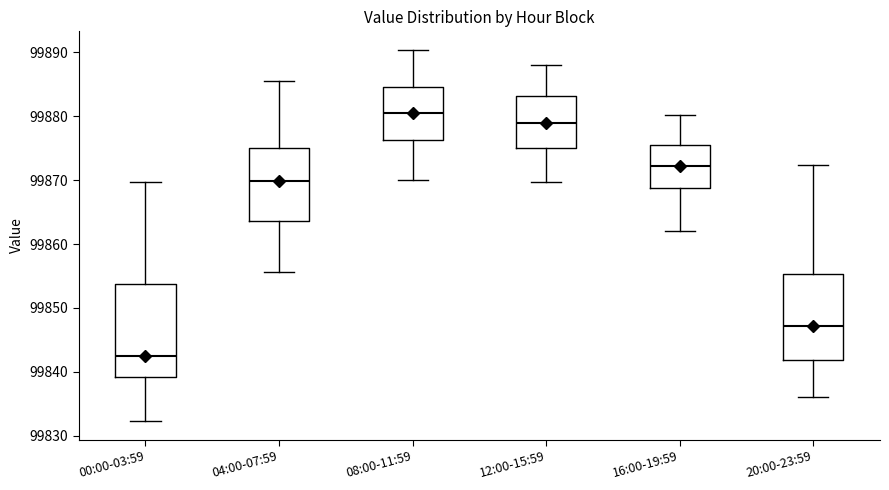

Where is the upper edge of the box for 16:00-19:59 on the y-axis? The values are not printed on the chart, so give them approximately, as read against the axis.

99876